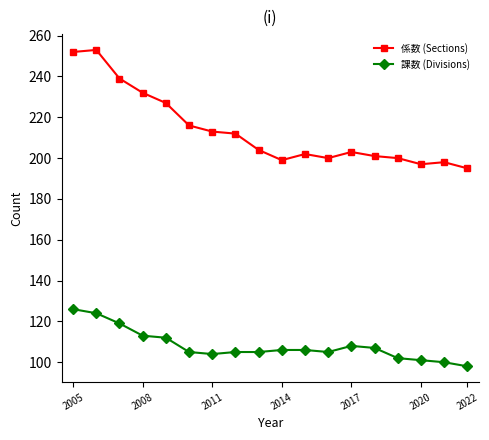

Which series has the largest total across all categories?

係数 (Sections)